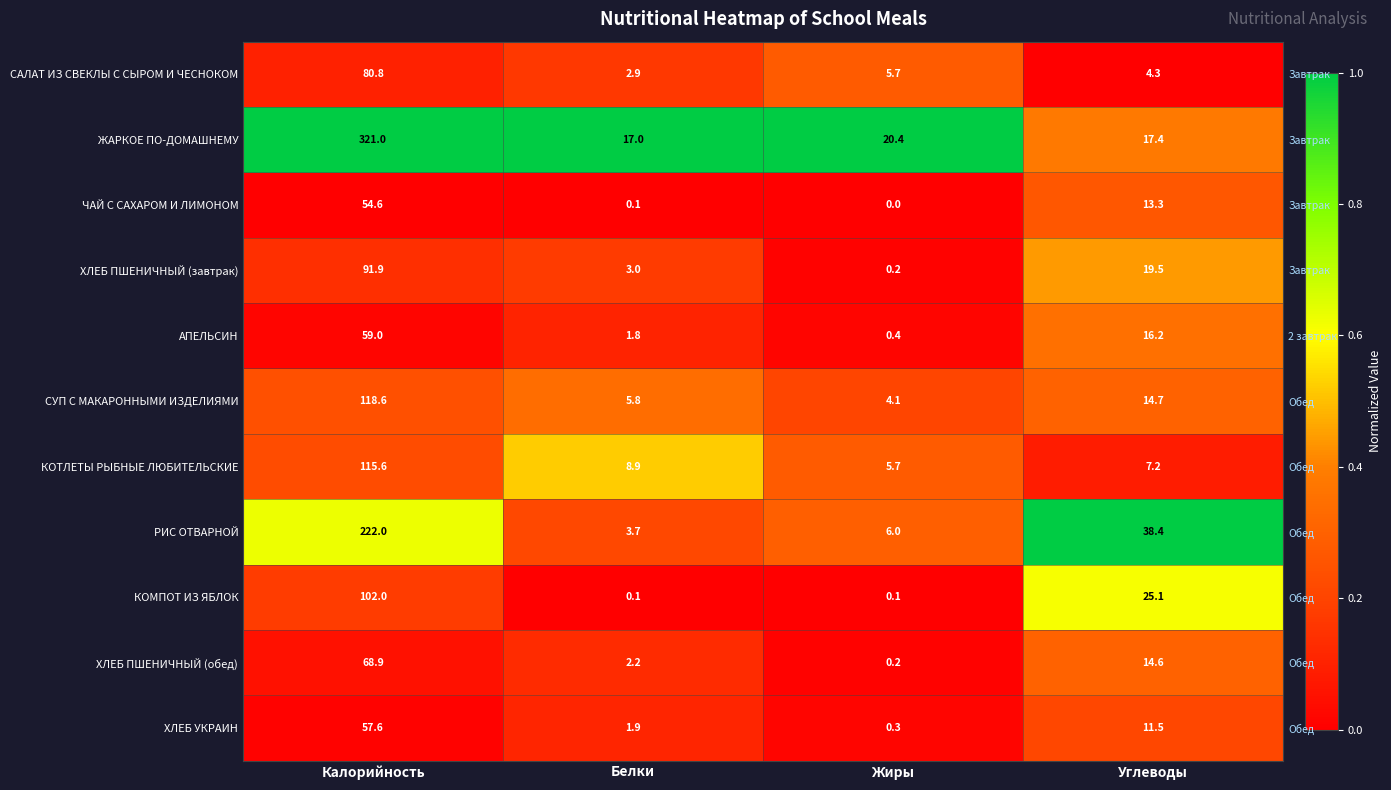

The ХЛЕБ УКРАИН series shows 0.0 at Жиры. True or false?

False